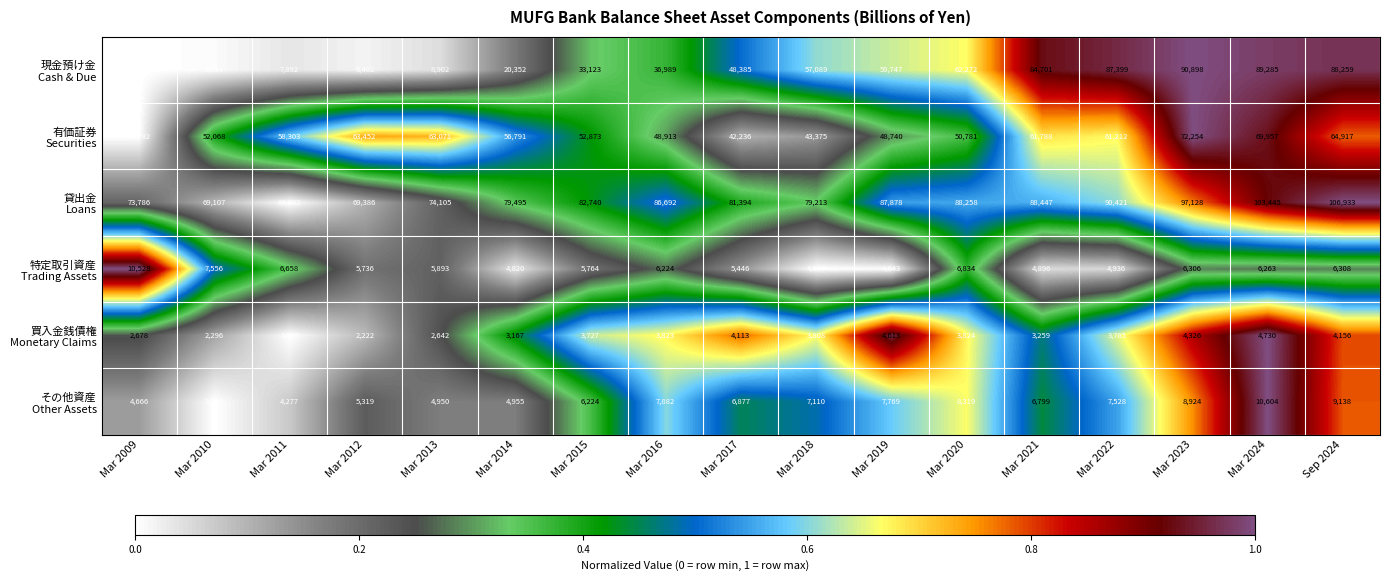

What is the spread (max minus min) of values at Mar 2020?

84434